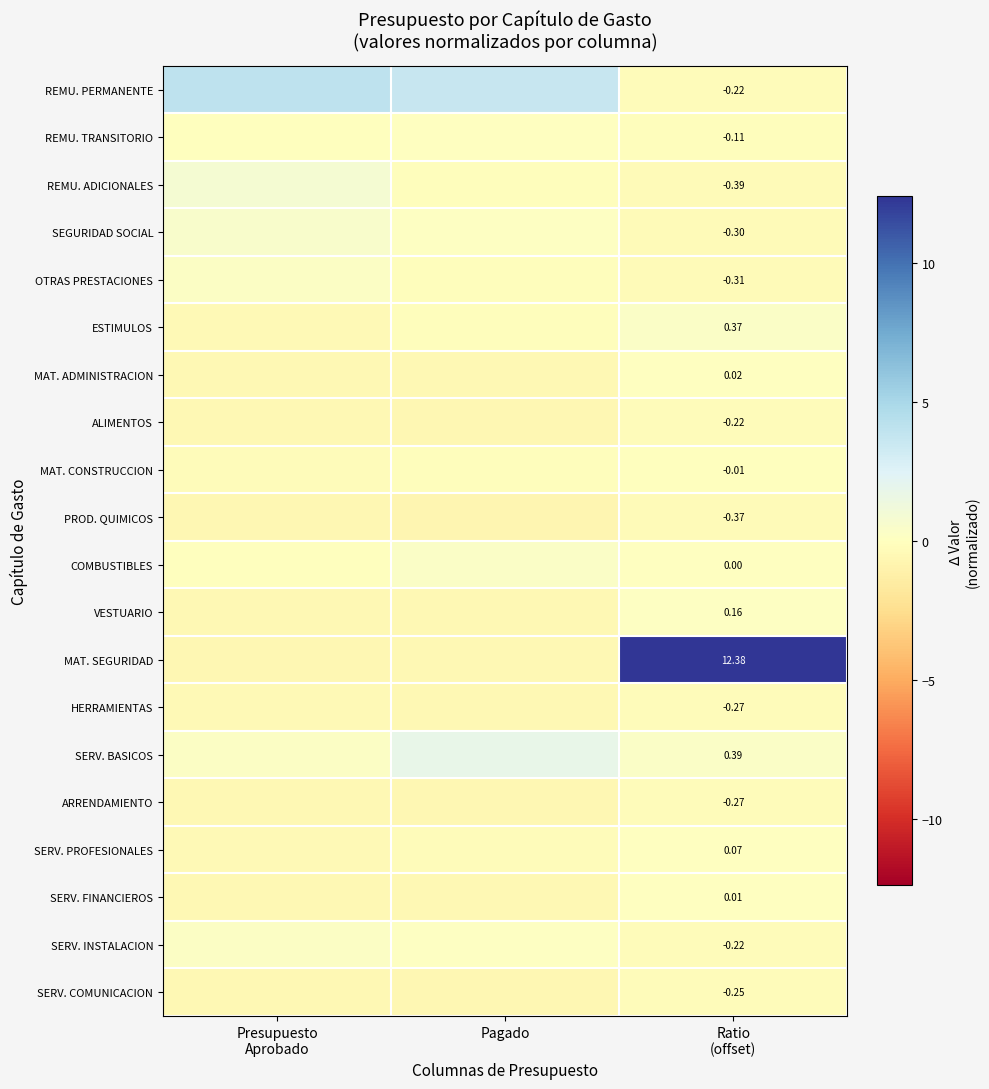

True or false: REMU. ADICIONALES has a value of 1.4 at Presupuesto Aprobado.

False